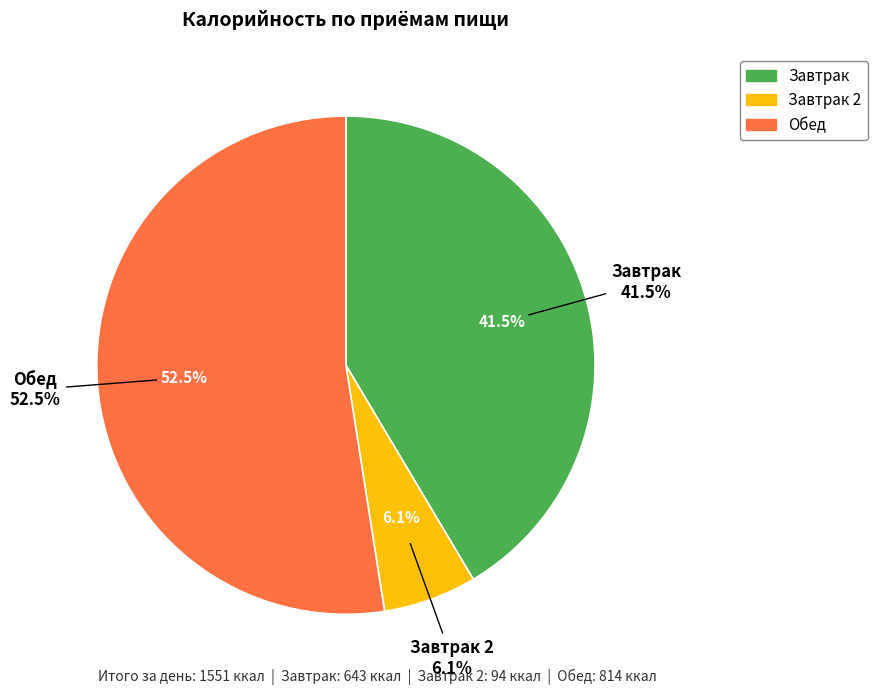

To the nearest percent, what percentage of the pie is Завтрак 2?

6%